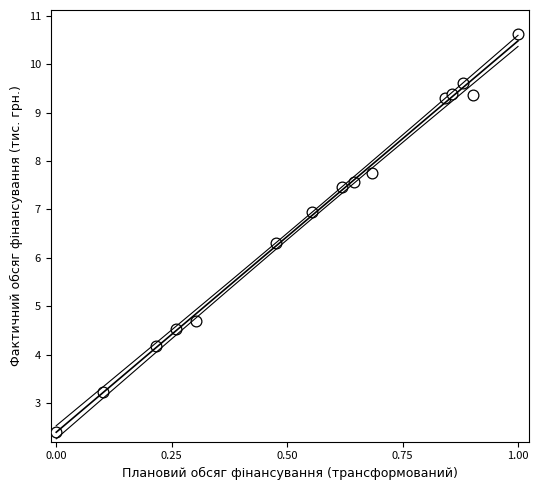

What is the range of Y values (max minus min)?

8.2